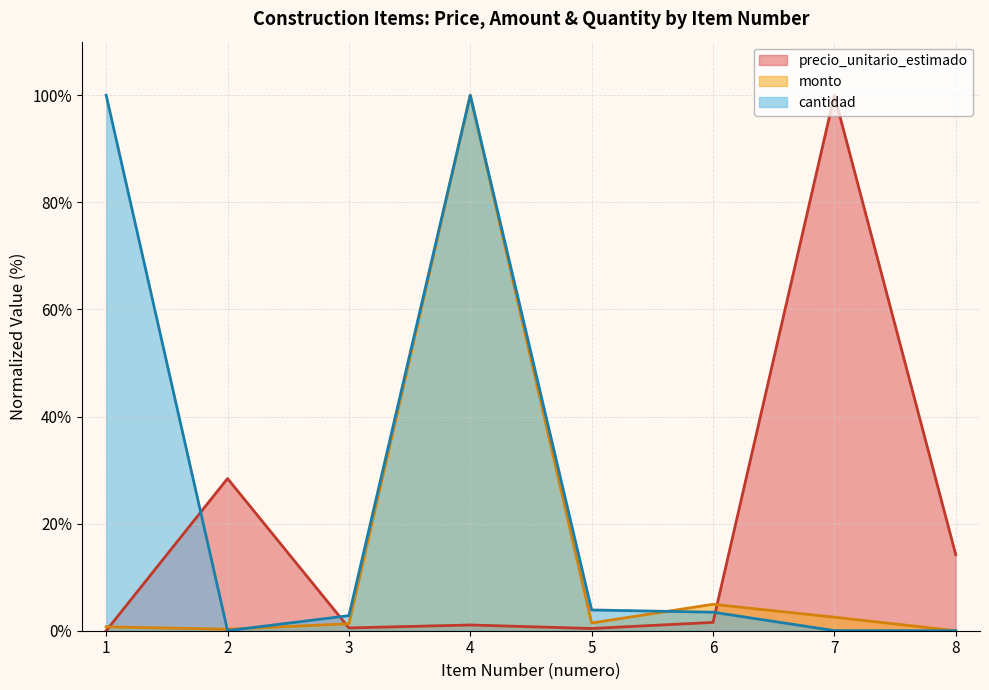

Which has a higher value, 1 or 4?

4